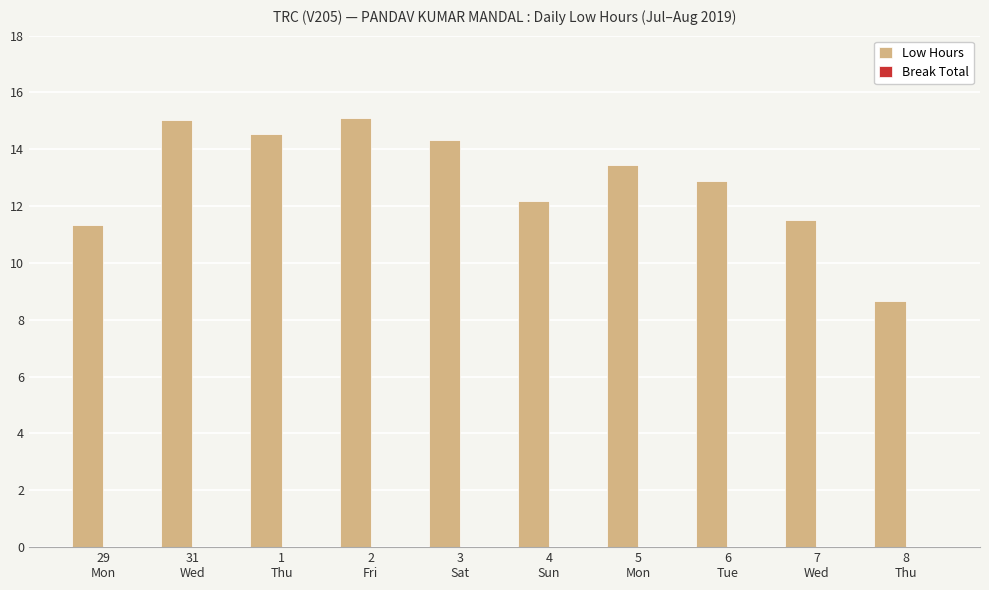

What is the label of the 8th bar from the left?

6
Tue